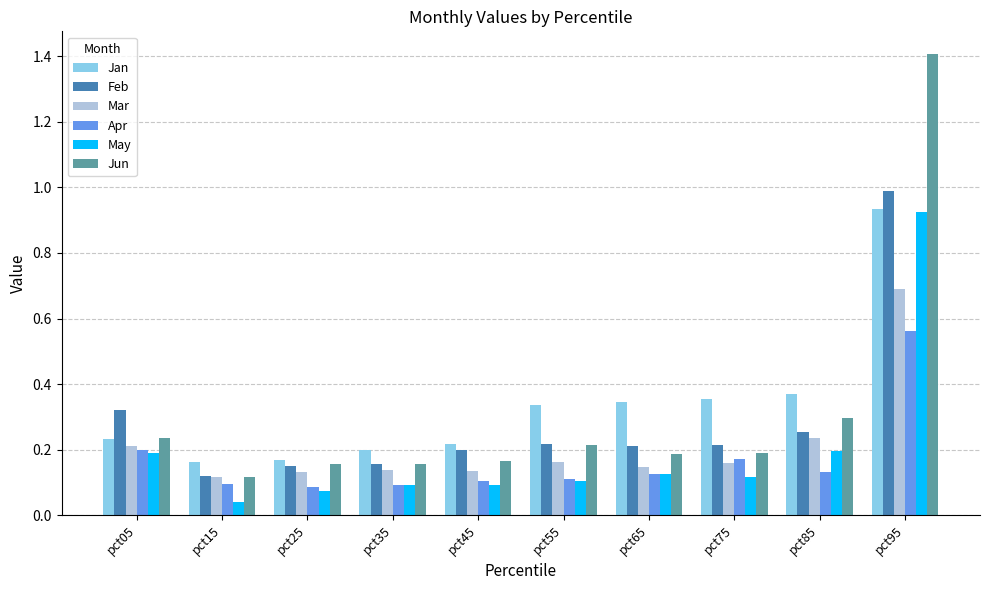

At how many categories does at least one series exceed 0?

10